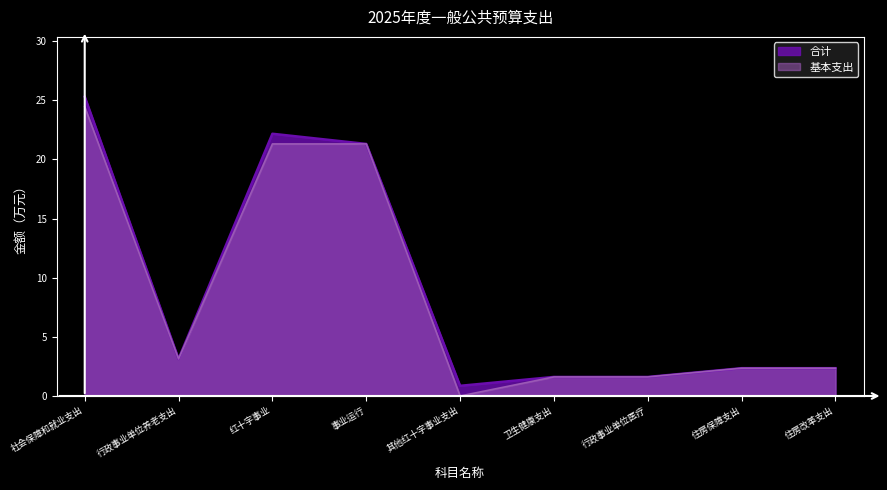

True or false: 基本支出 and 合计 intersect in this chart.

False